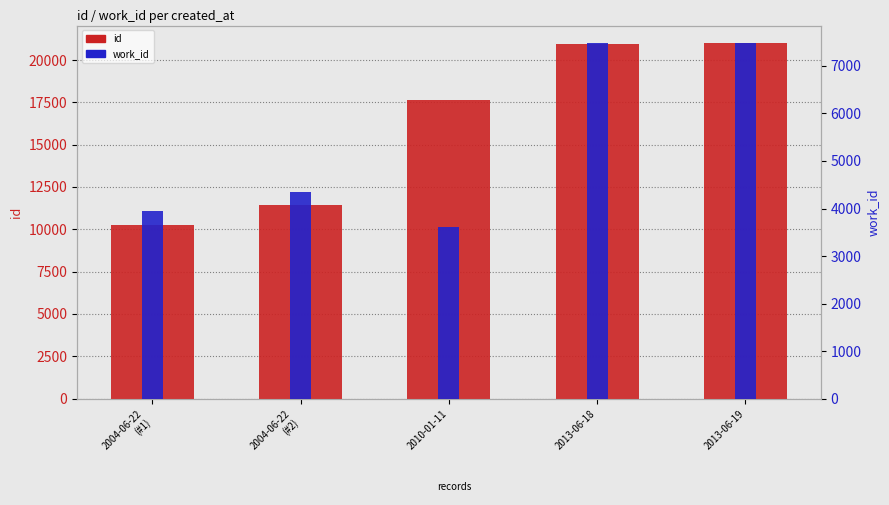

At which category is the sum across all series the highest?

2013-06-19